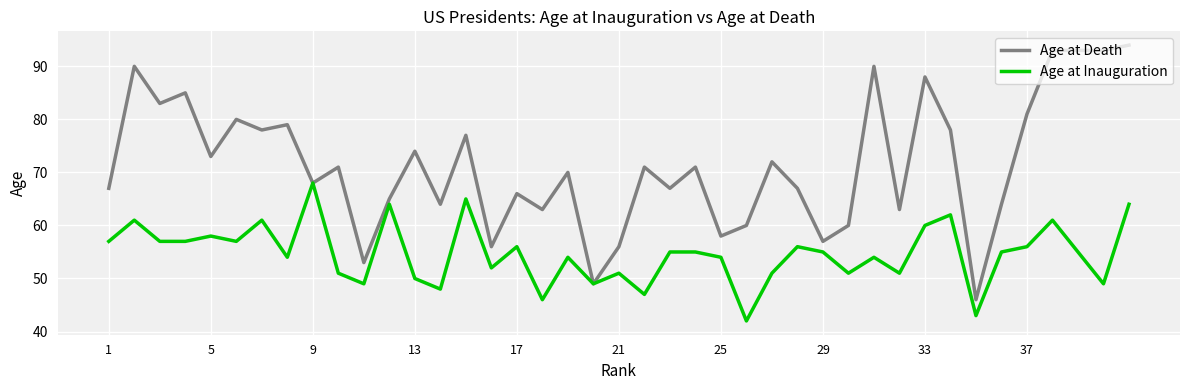

List the series in order of their overall mean, lowest first.

Age at Inauguration, Age at Death